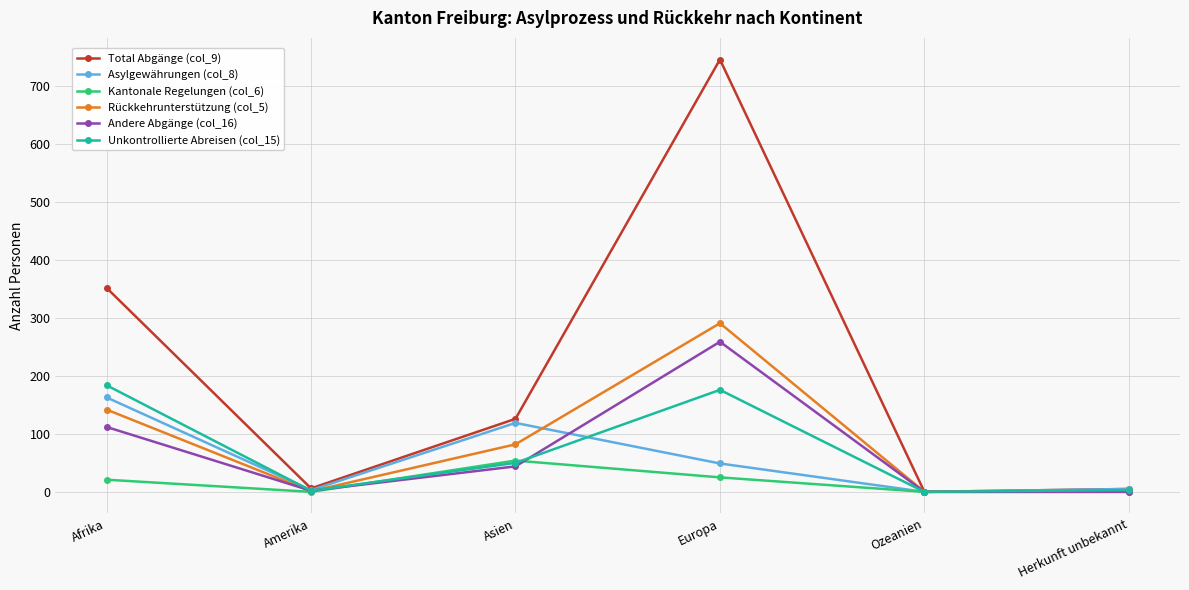

Between Asien and Europa, which series saw the biggest shift?

Total Abgänge (col_9)